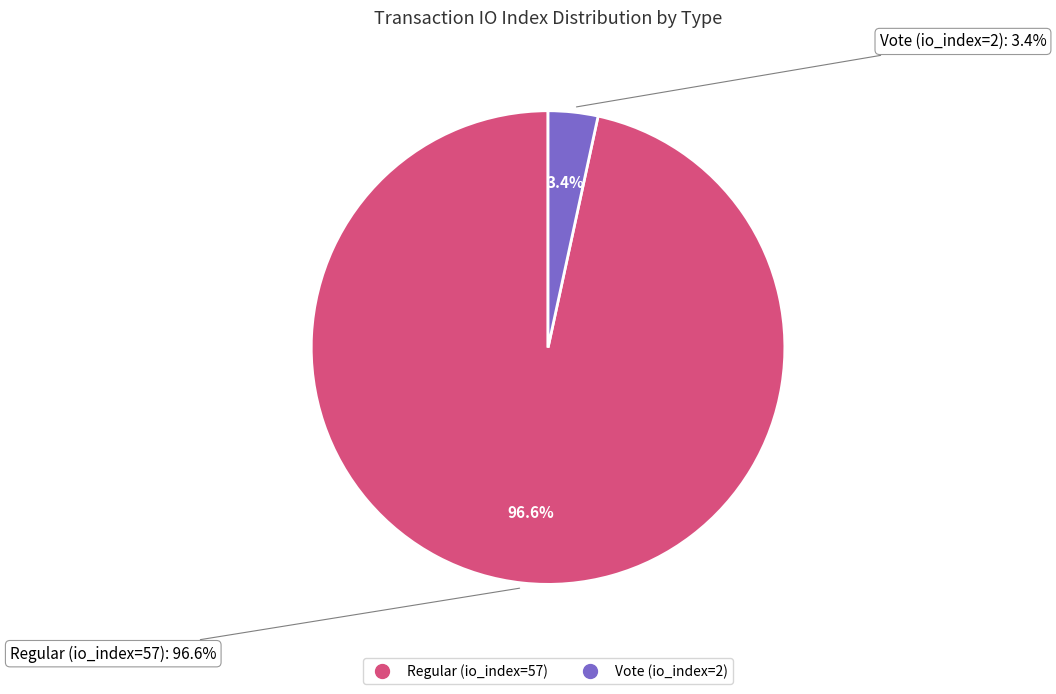

True or false: Vote (io_index=2) accounts for 3% of the total.

True